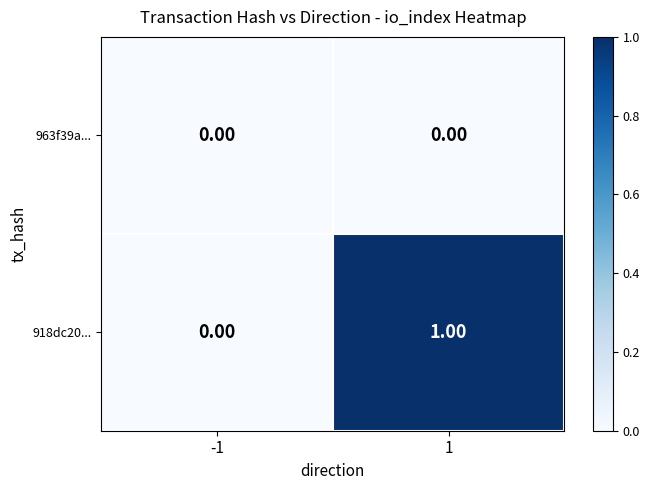

Is the value of 918dc20... at 1 greater than the value of 963f39a... at 1?

Yes